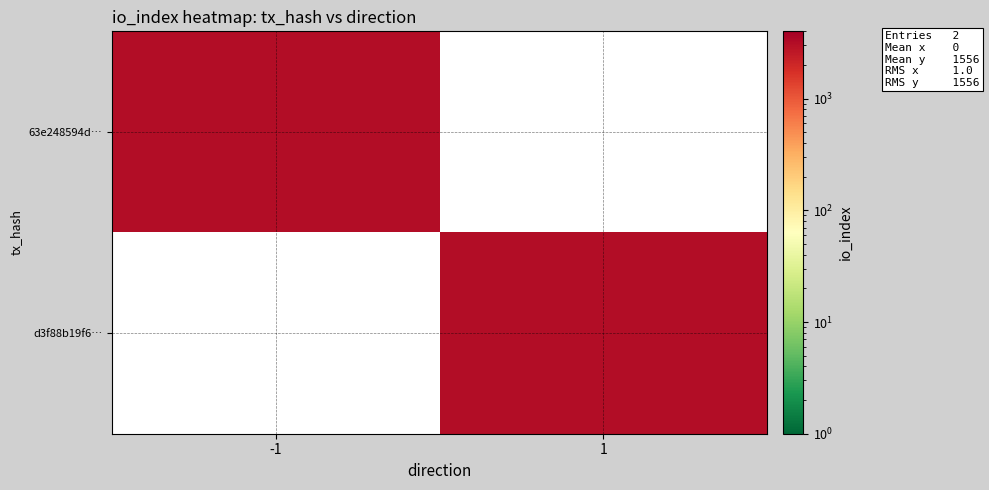

What is the greatest value displayed?

3112